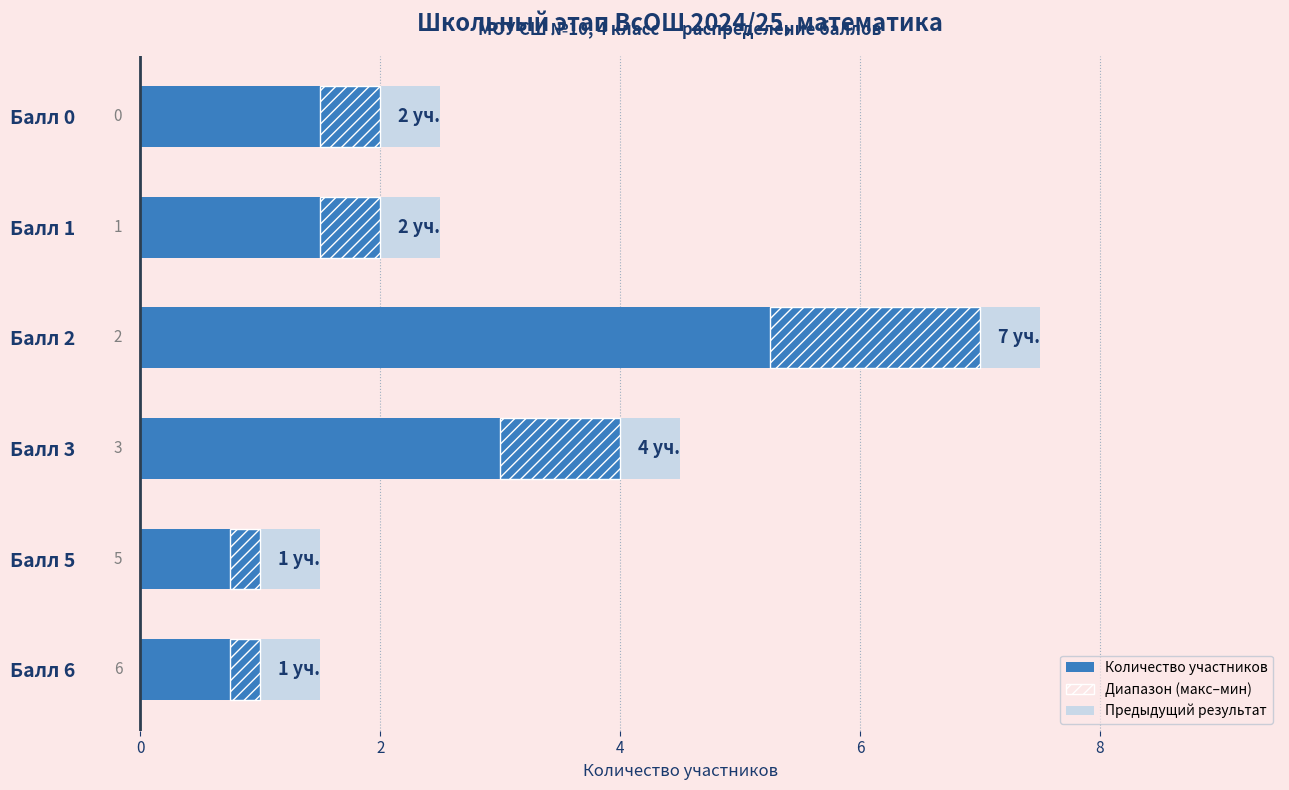

How many data points are less than 2?

2